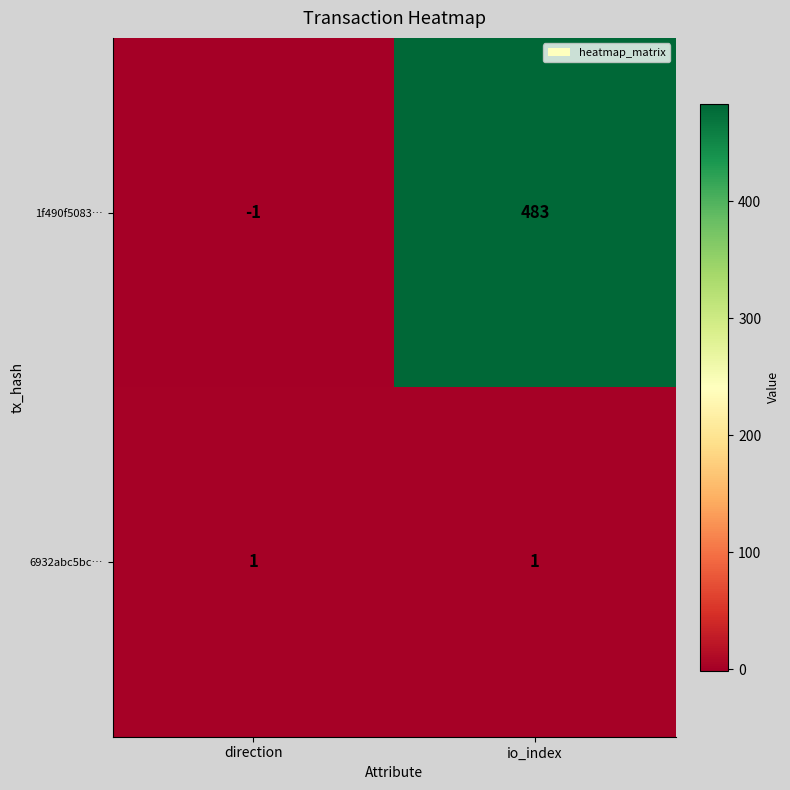

At io_index, list the series in order from largest to smallest.

1f490f5083…, 6932abc5bc…